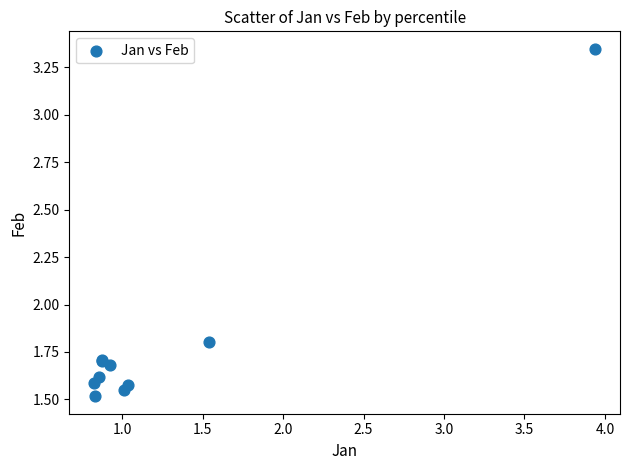

What Y value in the scatter plot is closest to 2?

1.8